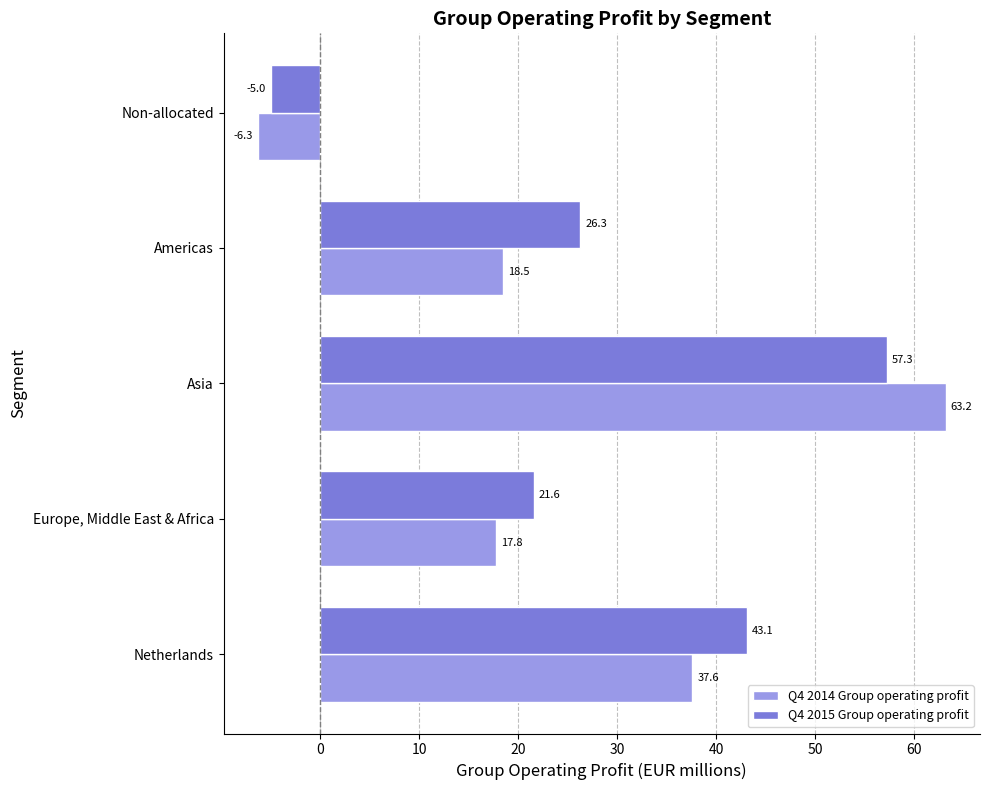

The value of Q4 2014 Group operating profit at Non-allocated is -3.1. True or false?

False